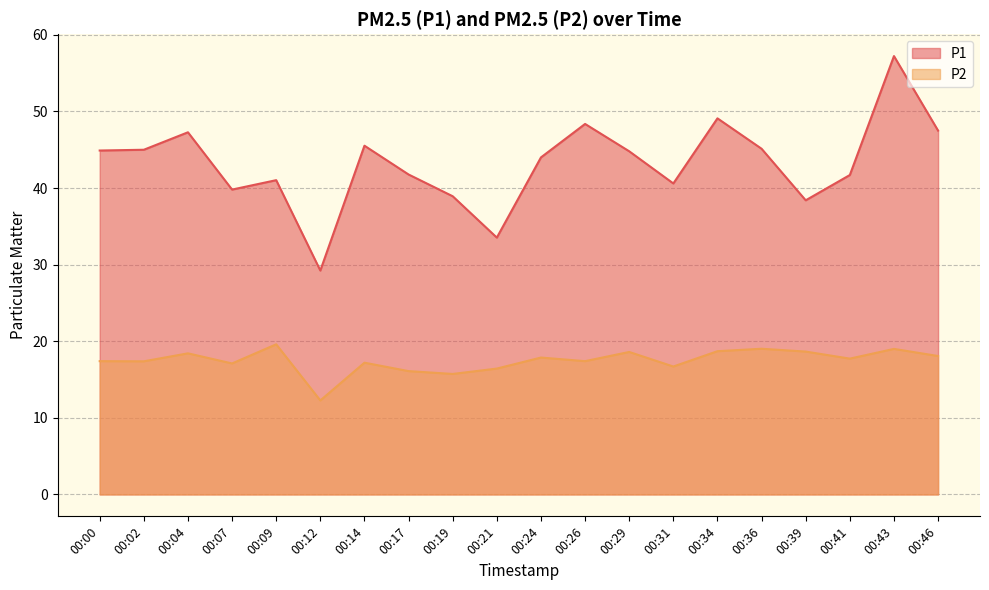

Which series has the largest total across all categories?

P1